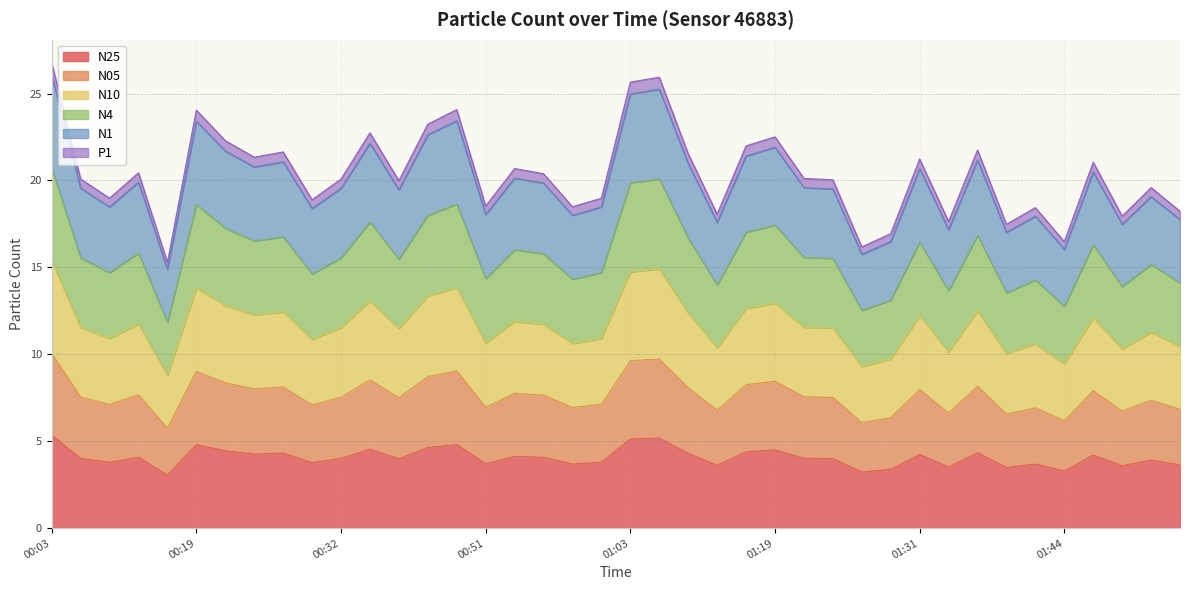

What is the total value across all series at 00:19?

24.1